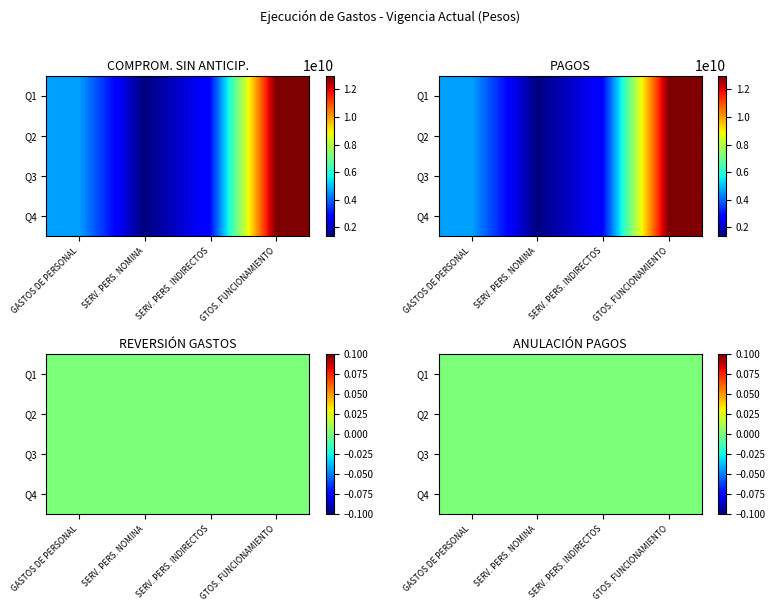

Reading left to right, transcribe all the data shown in this chart.

GASTOS DE PERSONAL: 0=4661476091	1=4661476091	2=4661476091	3=4661476091
SERVICIOS PERSONALES ASOCIADOS A LA NOMINA: 0=1344333081	1=1344333081	2=1344333081	3=1344333081
SERVICIOS PERSONALES INDIRECTOS: 0=2846719414	1=2846719414	2=2846719414	3=2846719414
GASTOS DE FUNCIONAMIENTO: 0=13015839739	1=13015839739	2=13015839739	3=13015839739